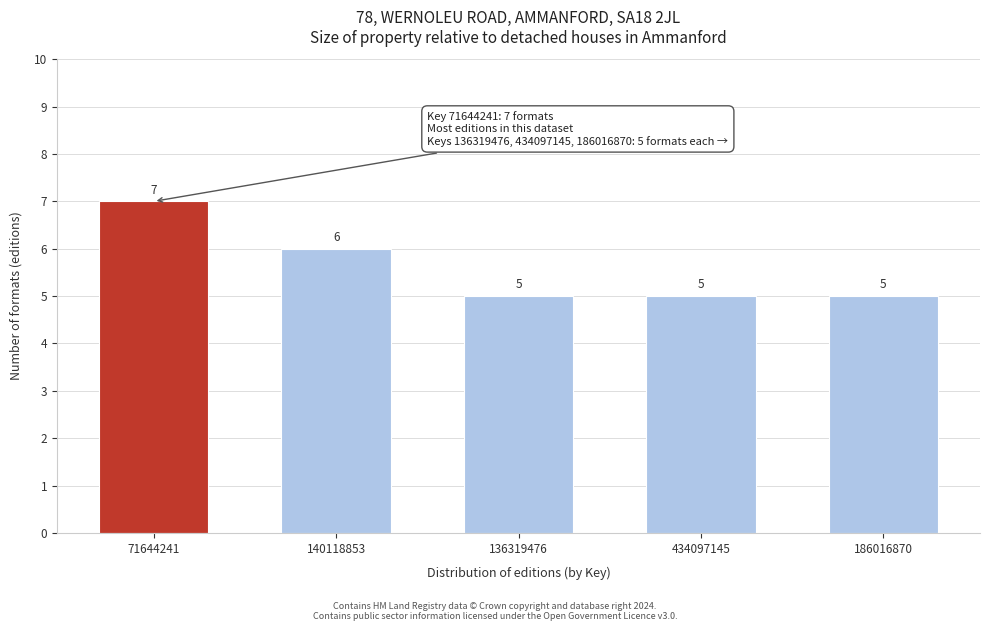

Reading left to right, transcribe all the data shown in this chart.

7	6	5	5	5